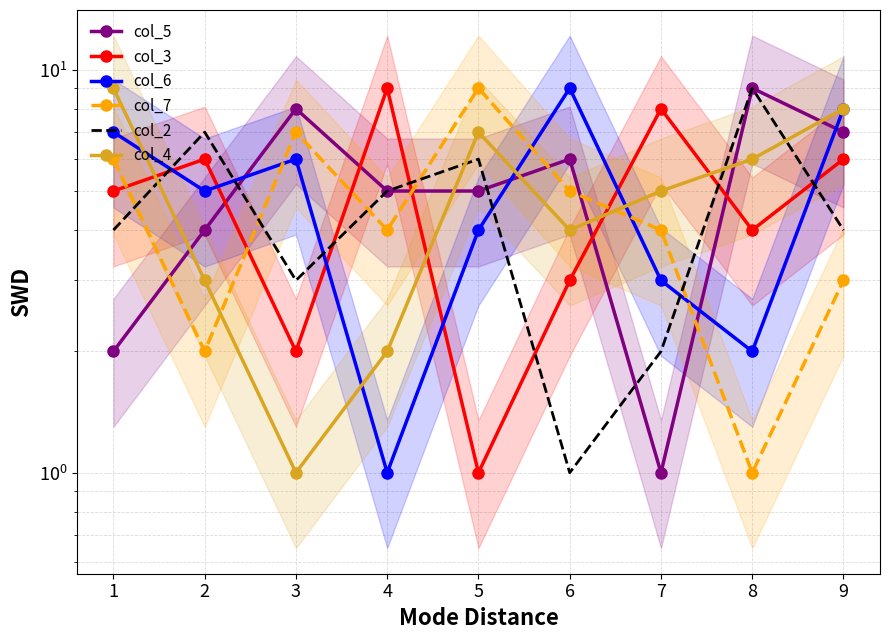

What is the difference between the second highest and minimum values in the col_7 series?

6